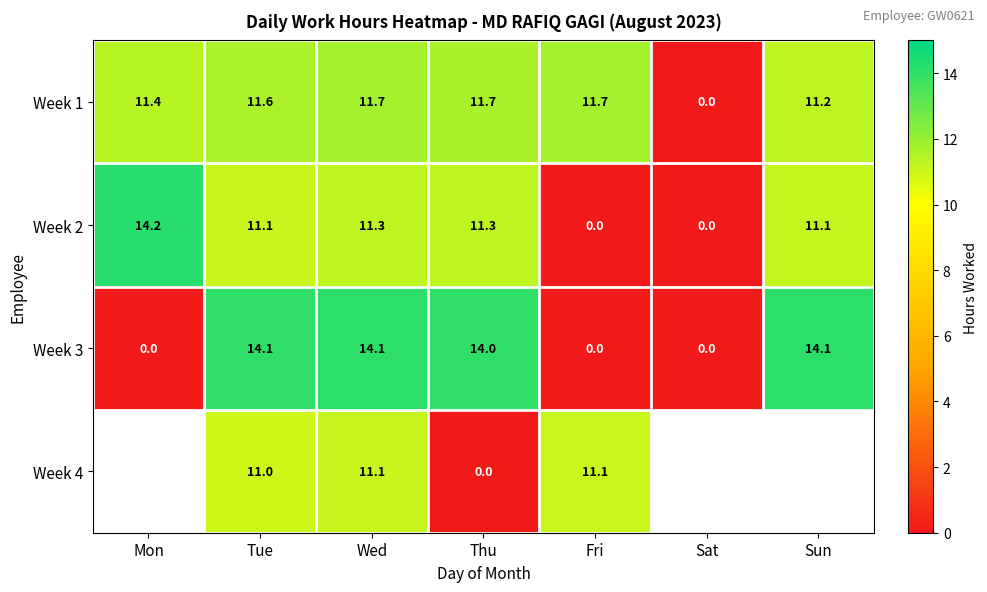

Where does the Week 1 series first go above 11?

Mon